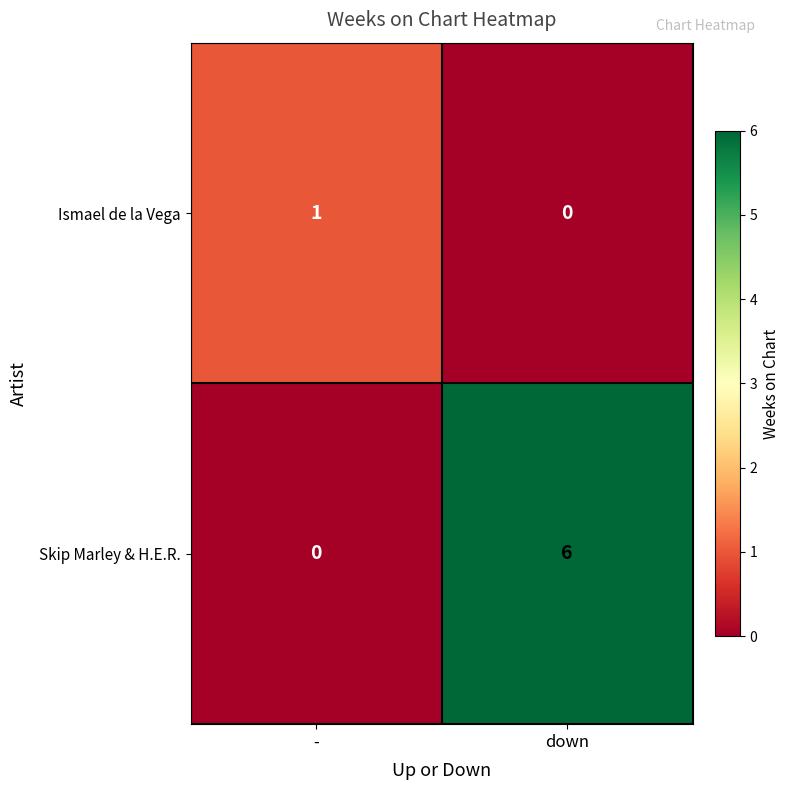

True or false: Ismael de la Vega has a value of 1 at -.

True